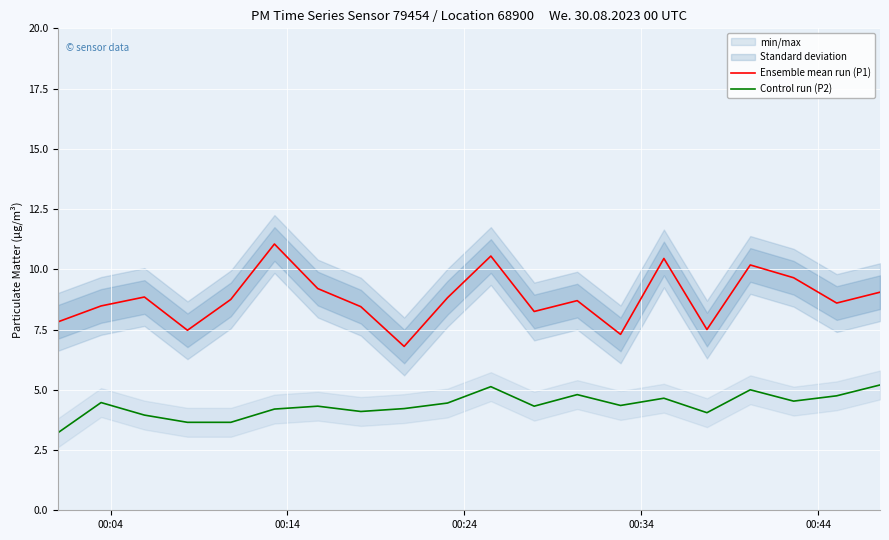

True or false: Ensemble mean run (P1) and Control run (P2) intersect in this chart.

False